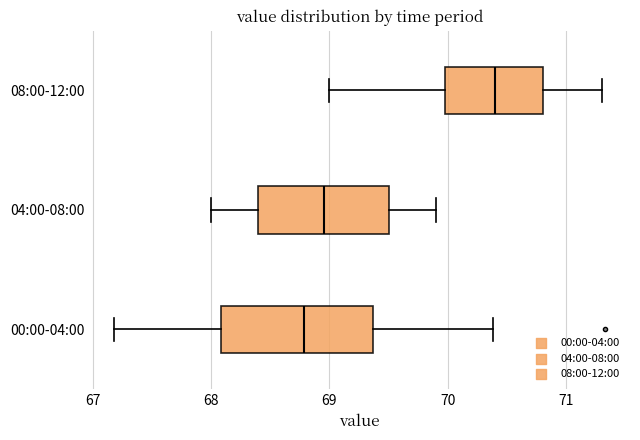

Which box has the furthest to the right median line?

08:00-12:00